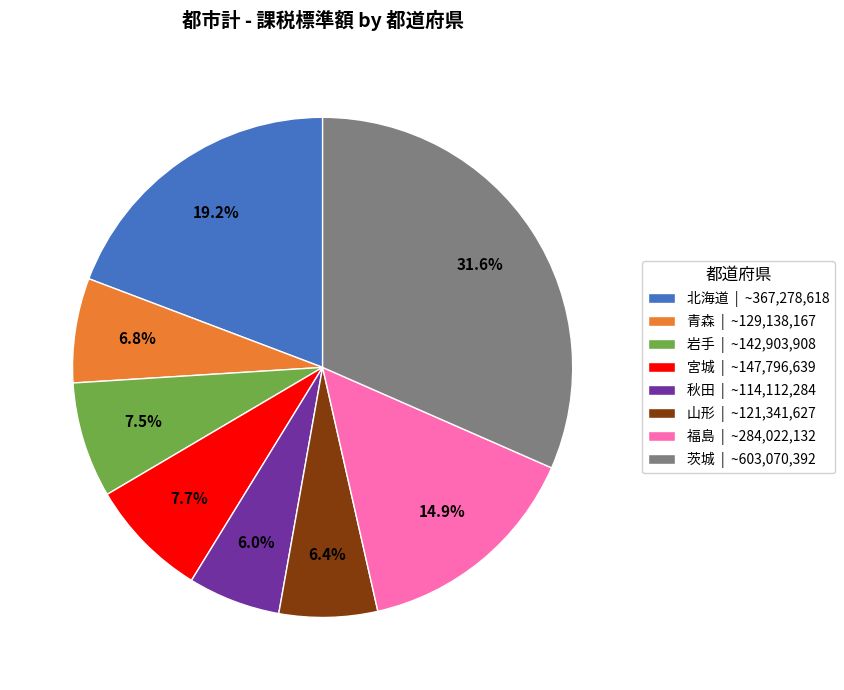

Is the sum of 福島 and 山形 greater than half?

No